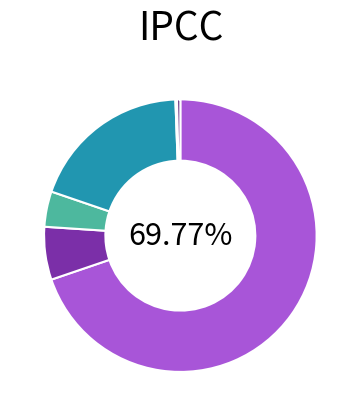

Does any single category account for the majority?

Yes